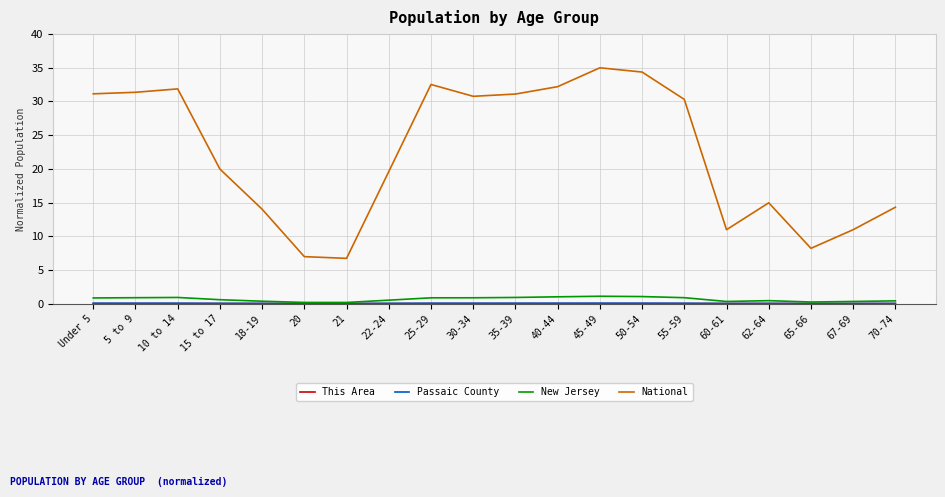

Which series has the largest total across all categories?

National